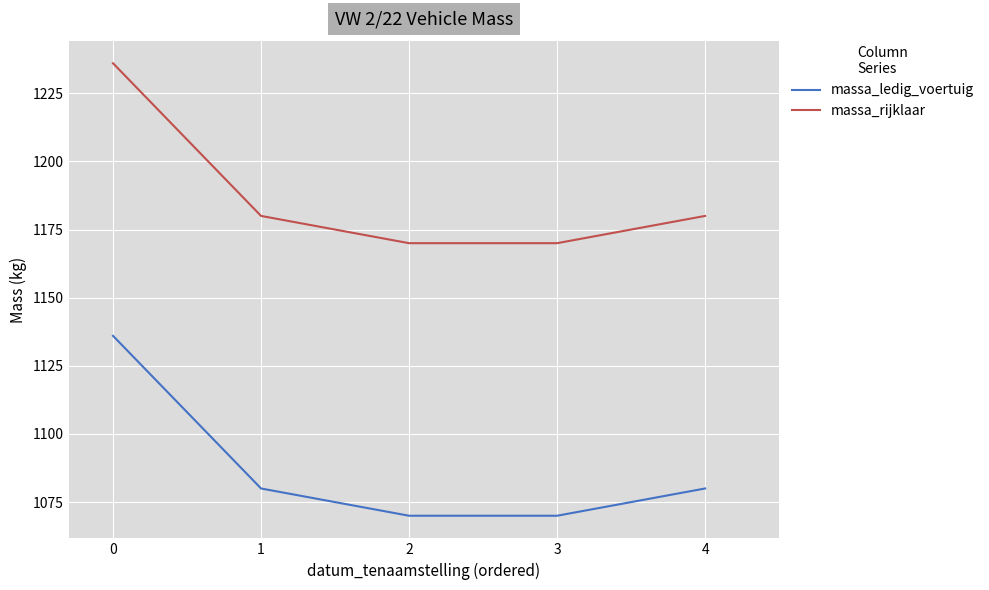

At 1, list the series in order from largest to smallest.

massa_rijklaar, massa_ledig_voertuig